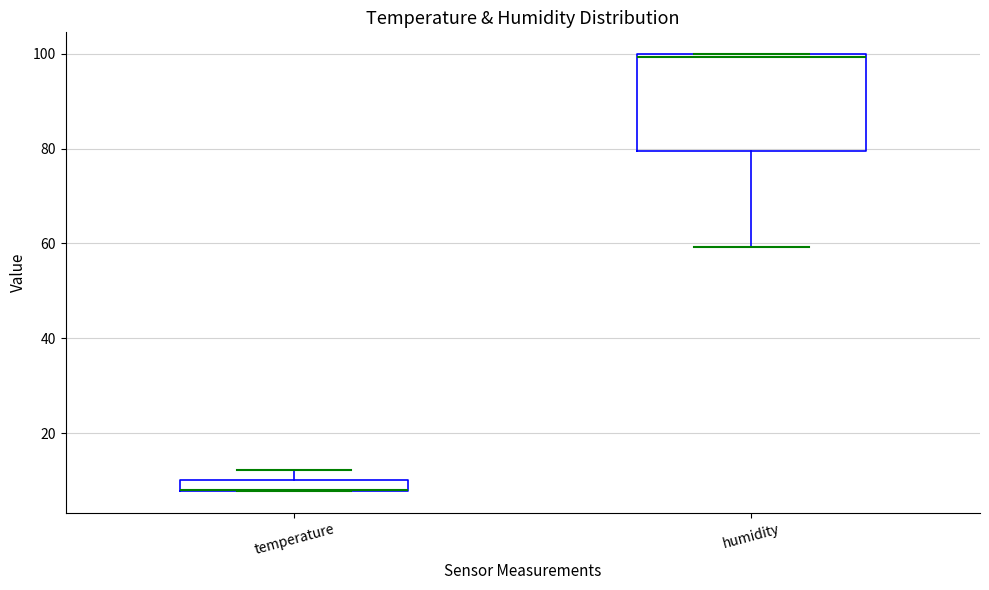

Where is the lower edge of the box for temperature on the y-axis? The values are not printed on the chart, so give them approximately, as read against the axis.

8